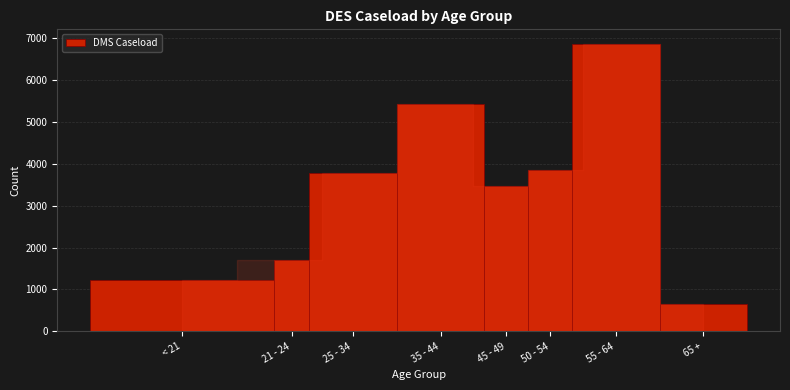

Reading right to left, what are all the values shown in this chart?

65 +=660	55 - 64=6871	50 - 54=3851	45 - 49=3481	35 - 44=5421	25 - 34=3778	21 - 24=1696	< 21=1221